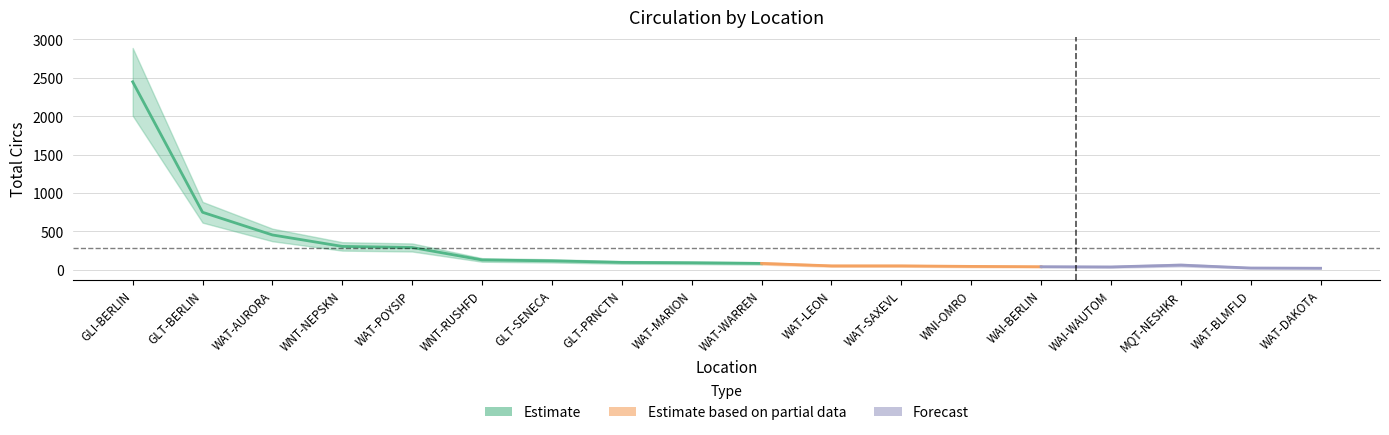

What is the value of the 5th point from the left?

291